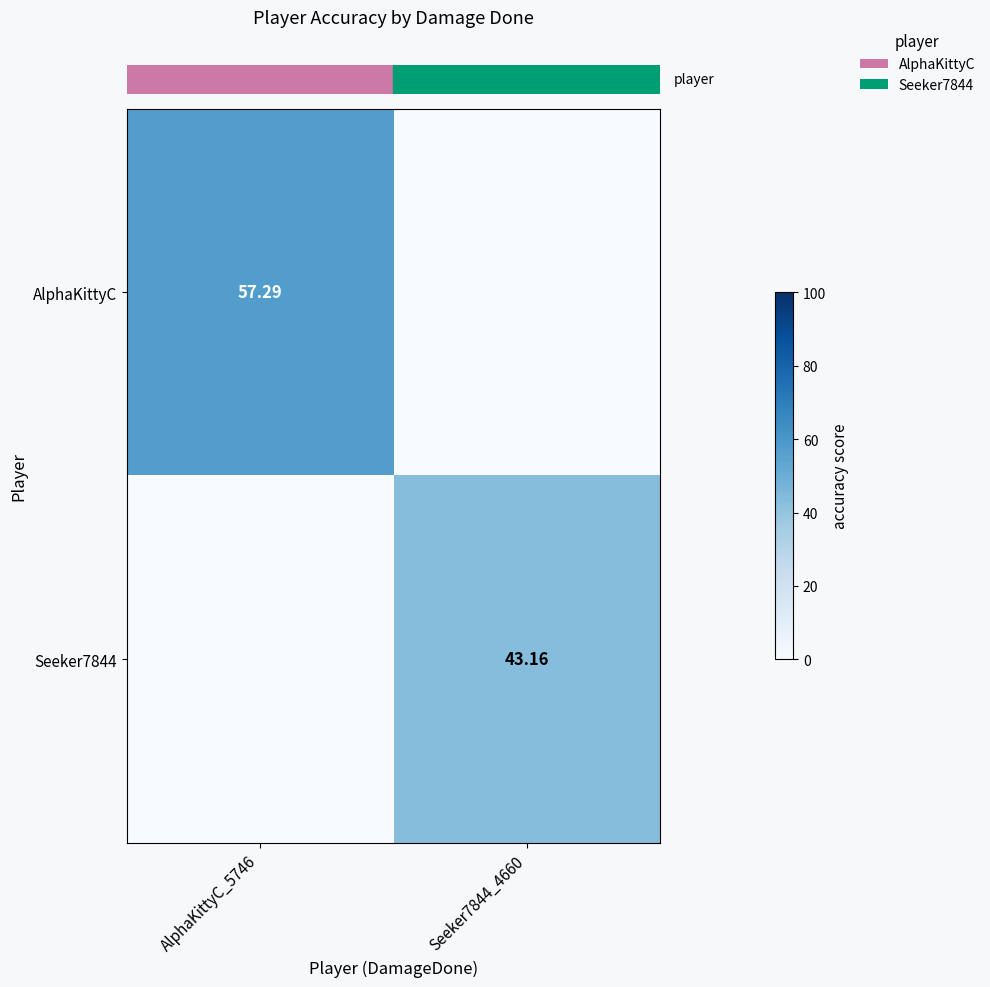

At how many categories does at least one series exceed 7?

2